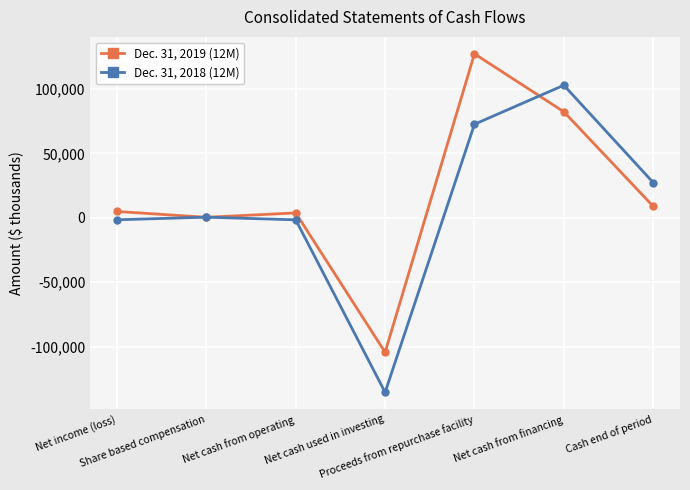

List the series in order of their overall mean, highest first.

Dec. 31, 2019 (12M), Dec. 31, 2018 (12M)